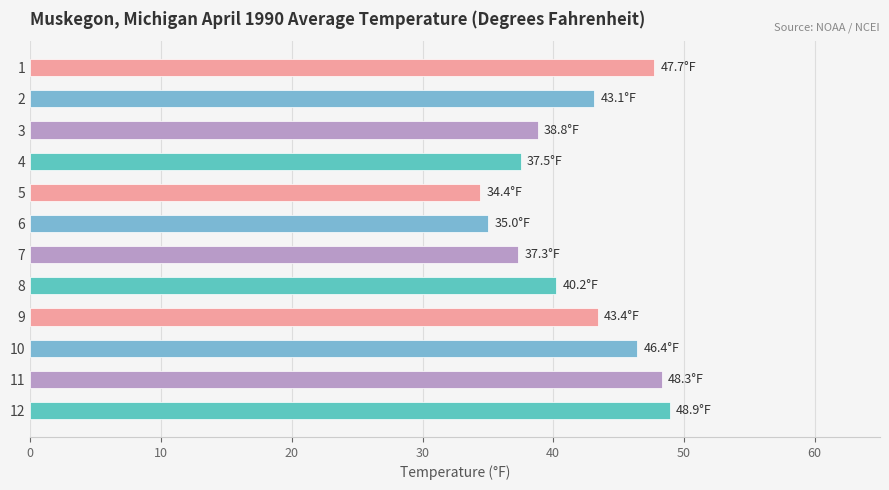

Is it true that the value at 12 is 66.2?

False